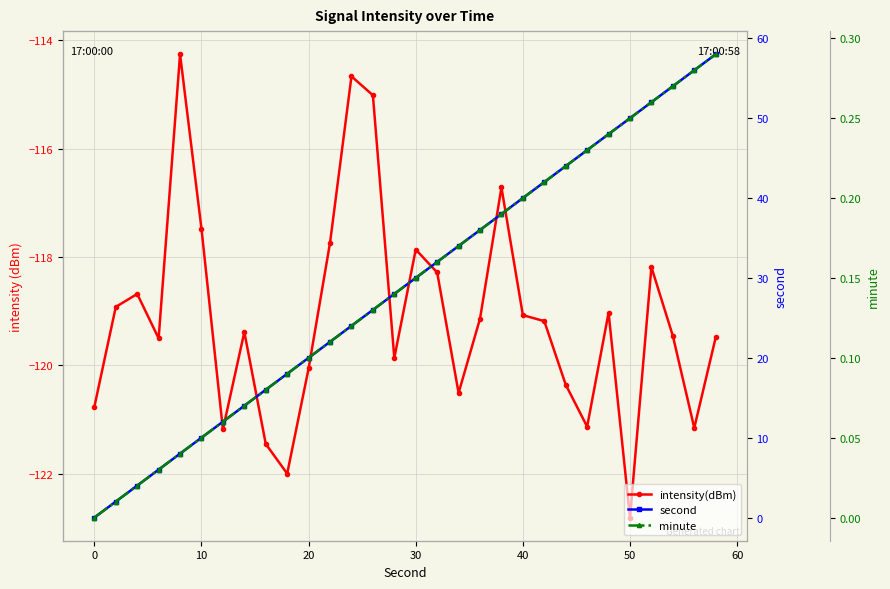

How many categories are shown in the chart?

30